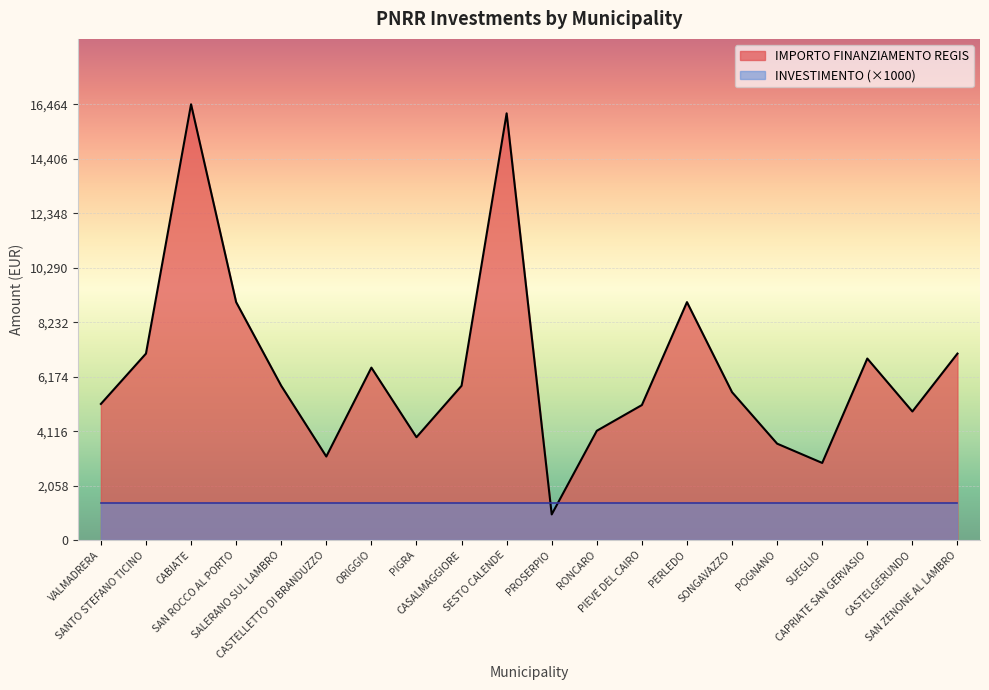

List the labels in order of value, smallest first.

PROSERPIO, SUEGLIO, CASTELLETTO DI BRANDUZZO, POGNANO, PIGRA, RONCARO, CASTELGERUNDO, PIEVE DEL CAIRO, VALMADRERA, SONGAVAZZO, CASALMAGGIORE, SALERANO SUL LAMBRO, ORIGGIO, CAPRIATE SAN GERVASIO, SANTO STEFANO TICINO, SAN ZENONE AL LAMBRO, SAN ROCCO AL PORTO, PERLEDO, SESTO CALENDE, CABIATE